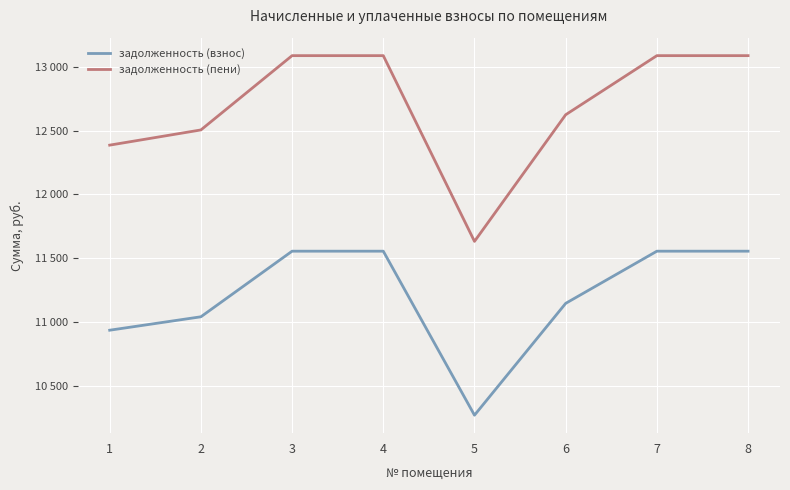

Does the chart display data point markers on the line(s)?

No